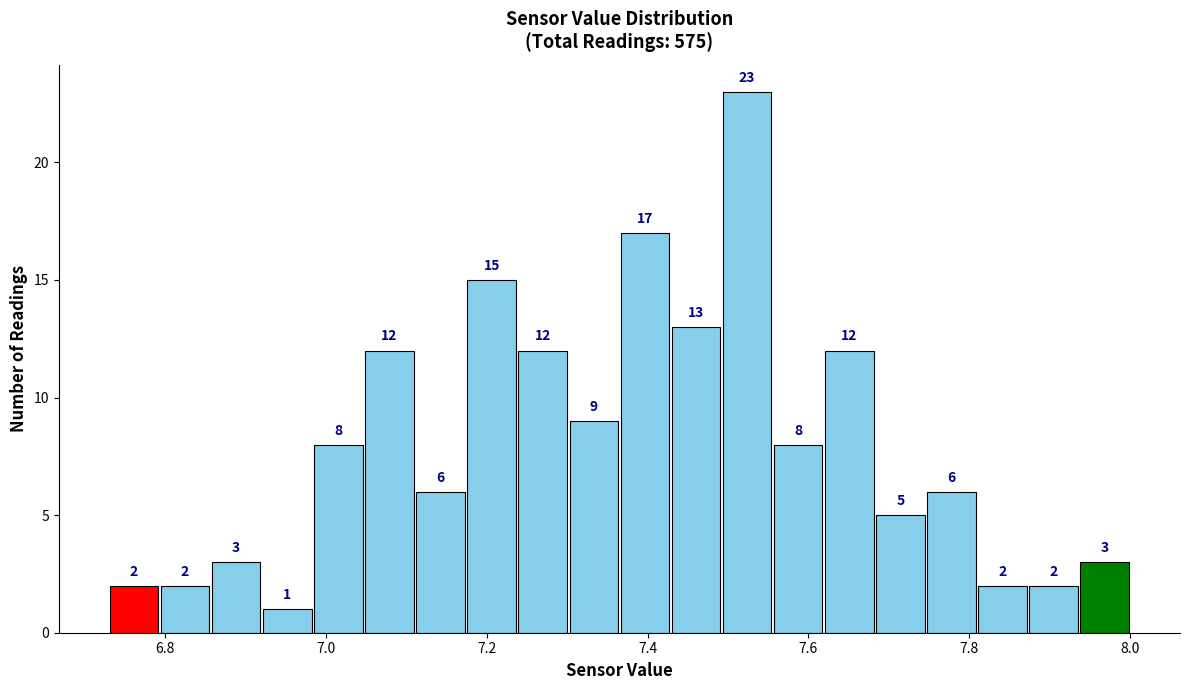

Read against the x-axis, roughly where is the centre of the tallest bar?

7.52